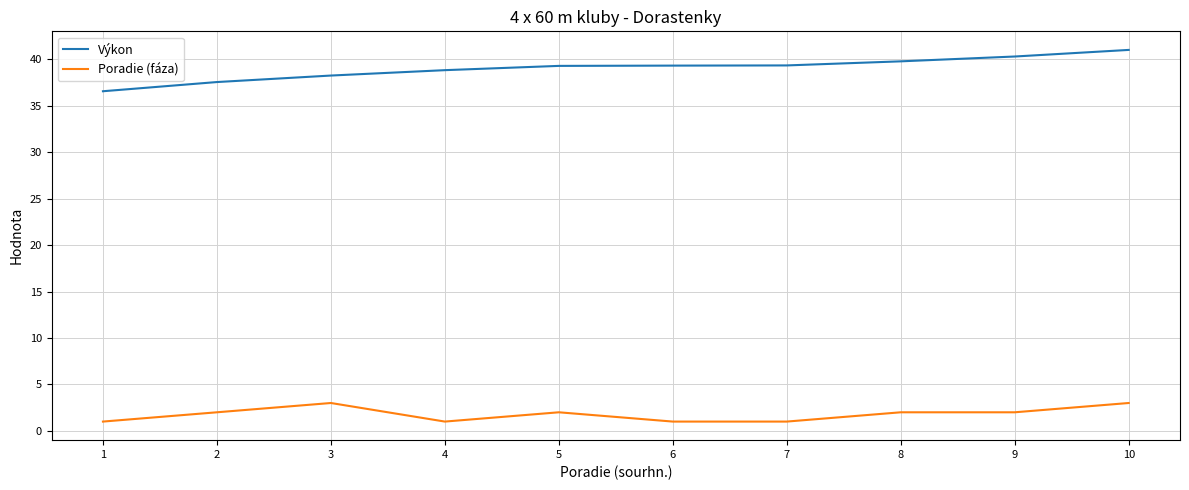

Rank the series by their maximum value, from highest to lowest.

Výkon, Poradie (fáza)